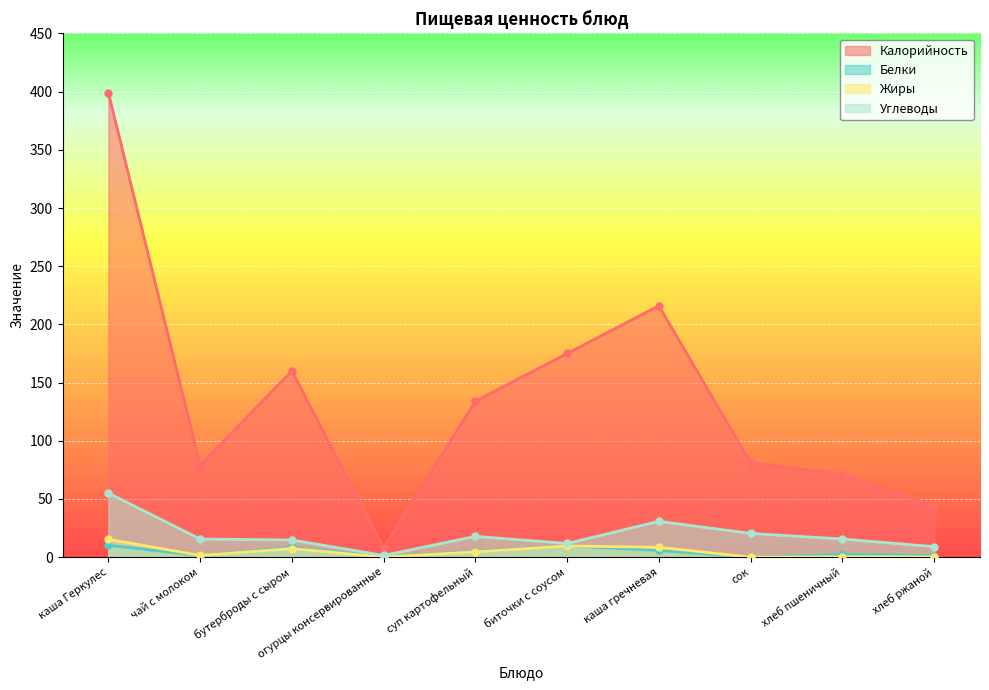

What are all the series names shown in the legend?

Калорийность, Белки, Жиры, Углеводы